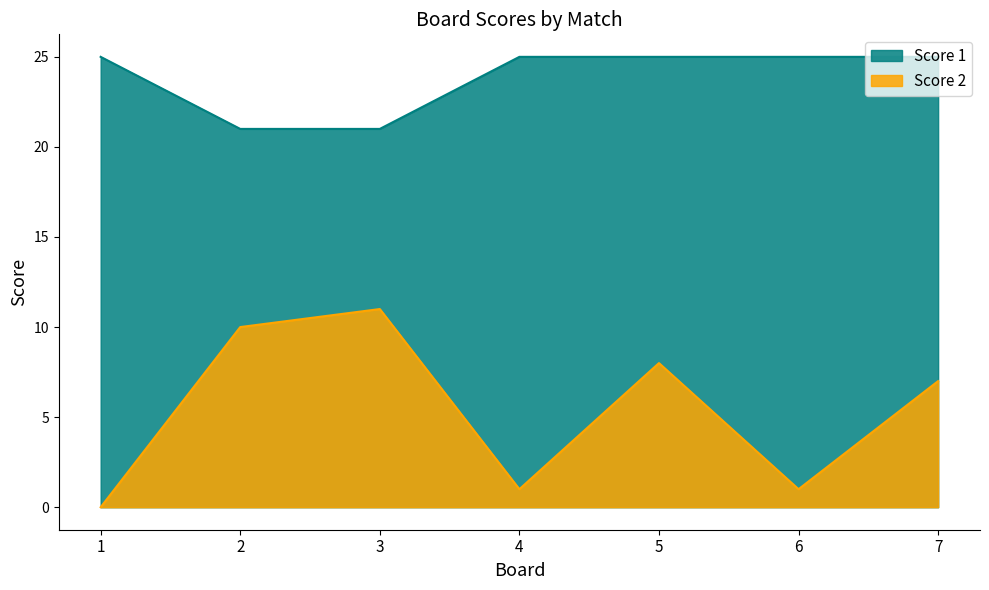

How many Score 1 values are between 21 and 25?

7